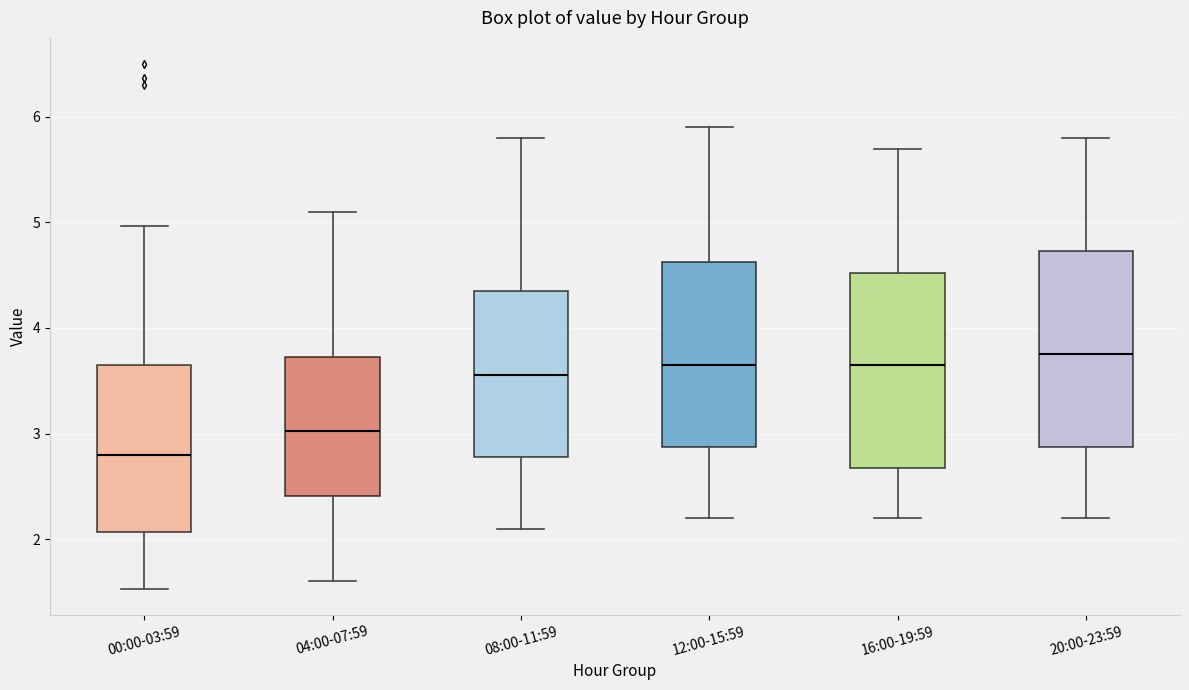

Reading left to right, transcribe this box plot: for each box, give where its median line is, the range the box spans, and where its two whiskers end, as read against the y-axis. The values are not printed on the chart, so give them approximately, as read against the axis.

00:00-03:59: median 2.8, box 2.1 to 3.6, whiskers 1.5 to 5.0
04:00-07:59: median 3.0, box 2.4 to 3.7, whiskers 1.6 to 5.1
08:00-11:59: median 3.6, box 2.8 to 4.4, whiskers 2.1 to 5.8
12:00-15:59: median 3.7, box 2.9 to 4.6, whiskers 2.2 to 5.9
16:00-19:59: median 3.7, box 2.7 to 4.5, whiskers 2.2 to 5.7
20:00-23:59: median 3.8, box 2.9 to 4.7, whiskers 2.2 to 5.8